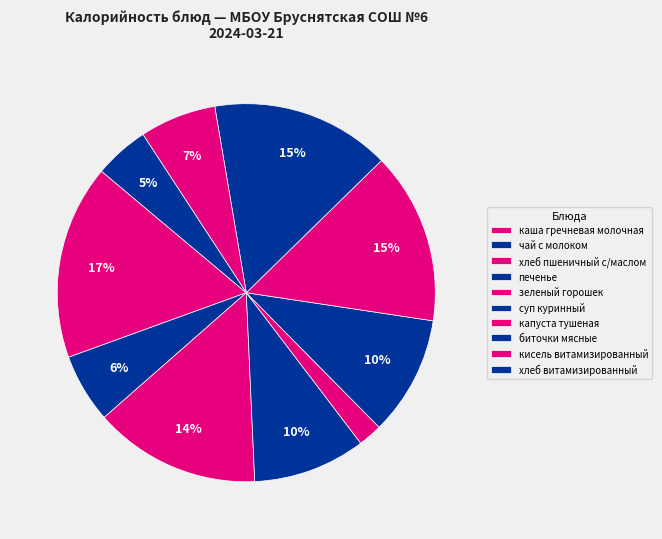

Count the number of slices in the pie.

10